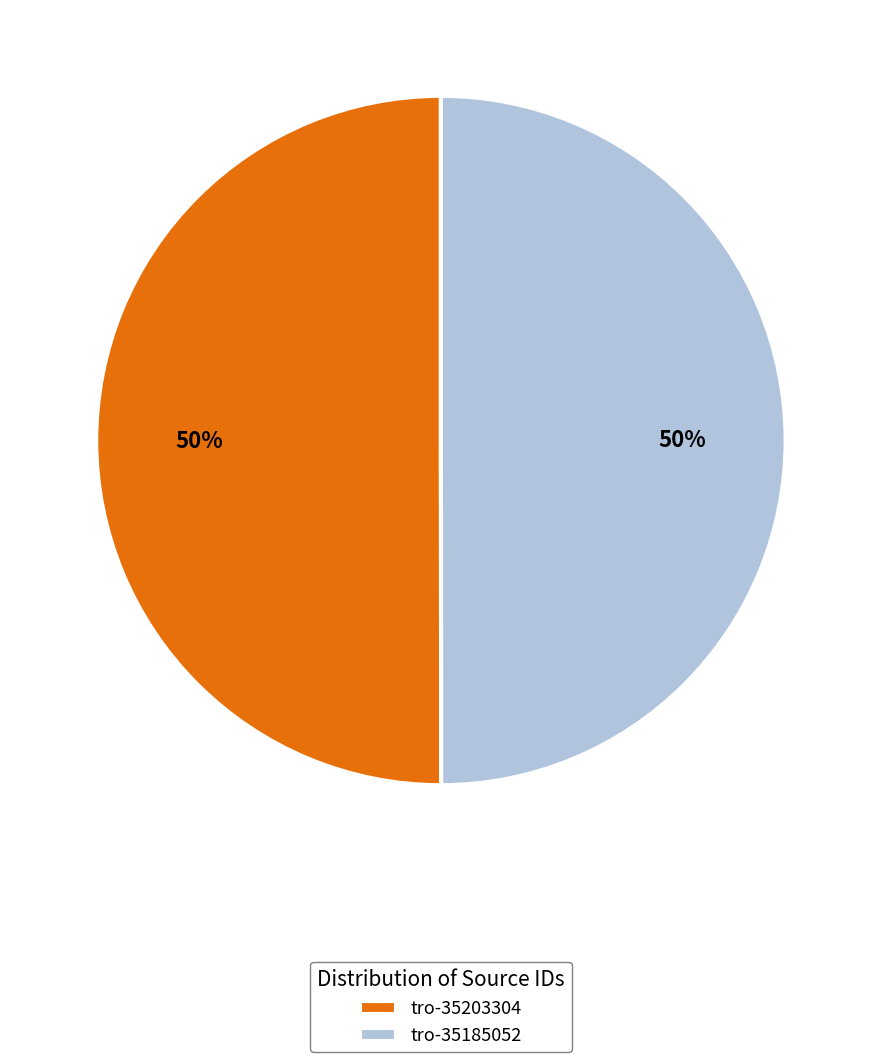

How many slices are in this pie chart?

2